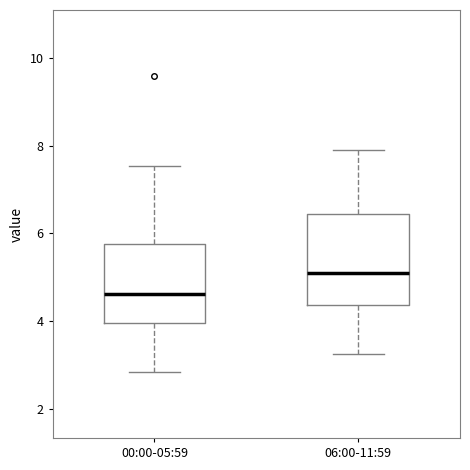

Which box has the highest median line?

06:00-11:59